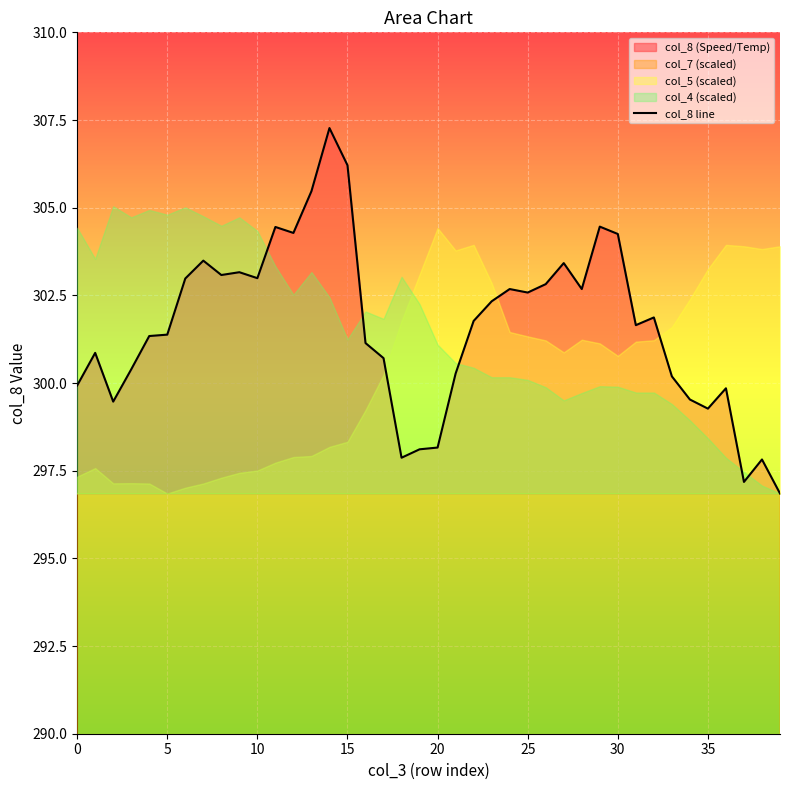

Reading right to left, transcribe all the data shown in this chart.

296.9	297.8	297.2	299.9	299.3	299.5	300.2	301.9	301.6	304.2	304.5	302.7	303.4	302.8	302.6	302.7	302.3	301.8	300.3	298.2	298.1	297.9	300.7	301.1	306.2	307.3	305.5	304.3	304.4	303.0	303.2	303.1	303.5	303.0	301.4	301.3	300.4	299.5	300.9	299.9